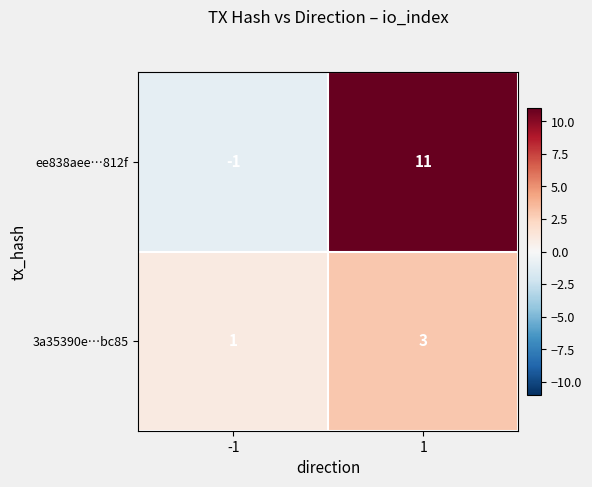

What is the sum of all ee838aee…812f values?

10